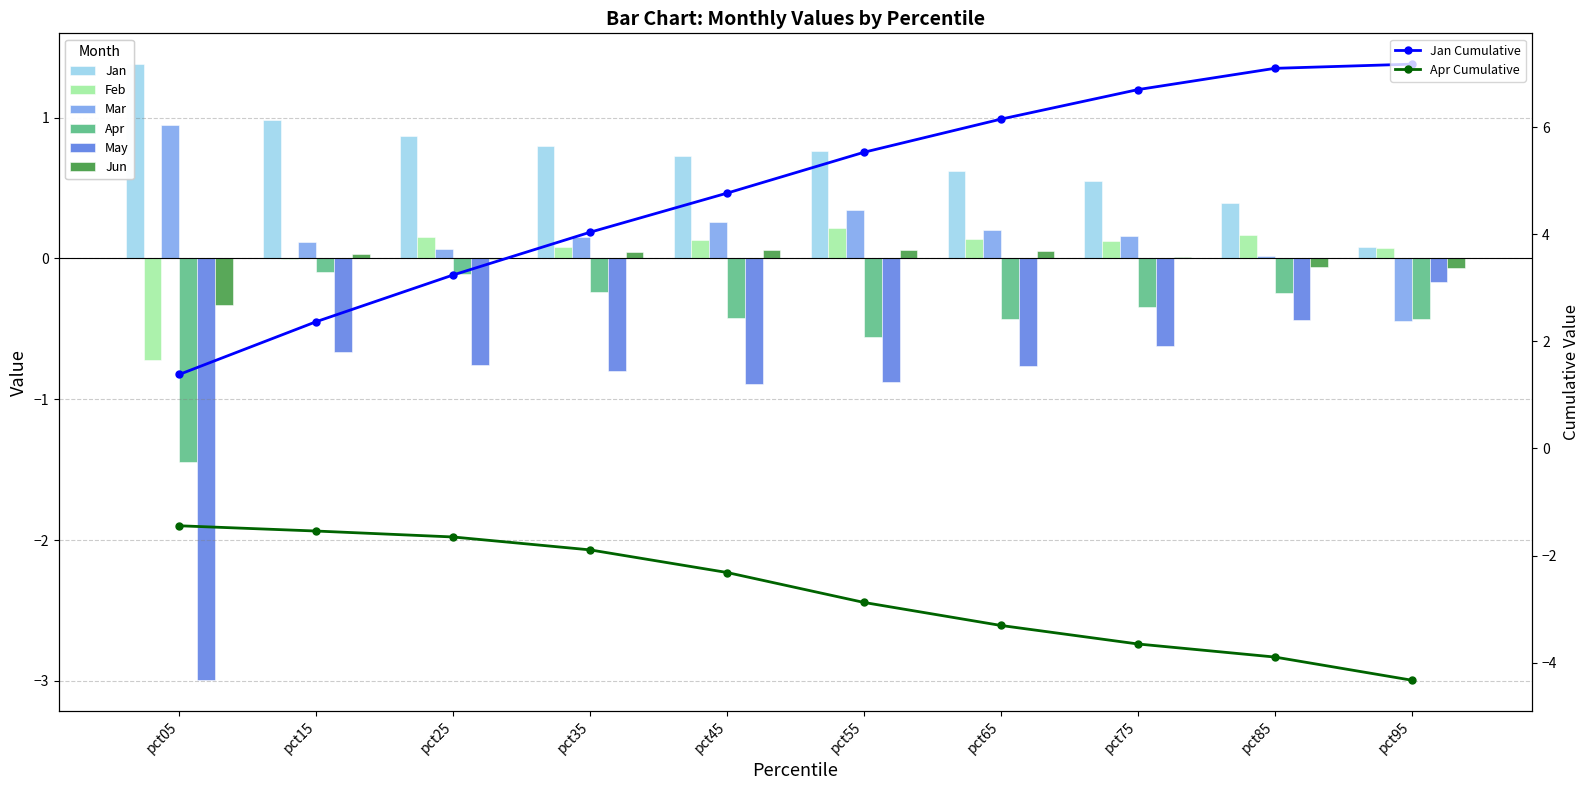

Reading left to right, transcribe all the data shown in this chart.

Jan: pct05=1.4	pct15=1.0	pct25=0.9	pct35=0.8	pct45=0.7	pct55=0.8	pct65=0.6	pct75=0.6	pct85=0.4	pct95=0.1
Feb: pct05=-0.7	pct15=-0.0	pct25=0.2	pct35=0.1	pct45=0.1	pct55=0.2	pct65=0.1	pct75=0.1	pct85=0.2	pct95=0.1
Mar: pct05=0.9	pct15=0.1	pct25=0.1	pct35=0.1	pct45=0.3	pct55=0.3	pct65=0.2	pct75=0.2	pct85=0.0	pct95=-0.4
Apr: pct05=-1.4	pct15=-0.1	pct25=-0.1	pct35=-0.2	pct45=-0.4	pct55=-0.6	pct65=-0.4	pct75=-0.3	pct85=-0.2	pct95=-0.4
May: pct05=-3.0	pct15=-0.7	pct25=-0.8	pct35=-0.8	pct45=-0.9	pct55=-0.9	pct65=-0.8	pct75=-0.6	pct85=-0.4	pct95=-0.2
Jun: pct05=-0.3	pct15=0.0	pct25=-0.0	pct35=0.0	pct45=0.1	pct55=0.1	pct65=0.1	pct75=0.0	pct85=-0.1	pct95=-0.1